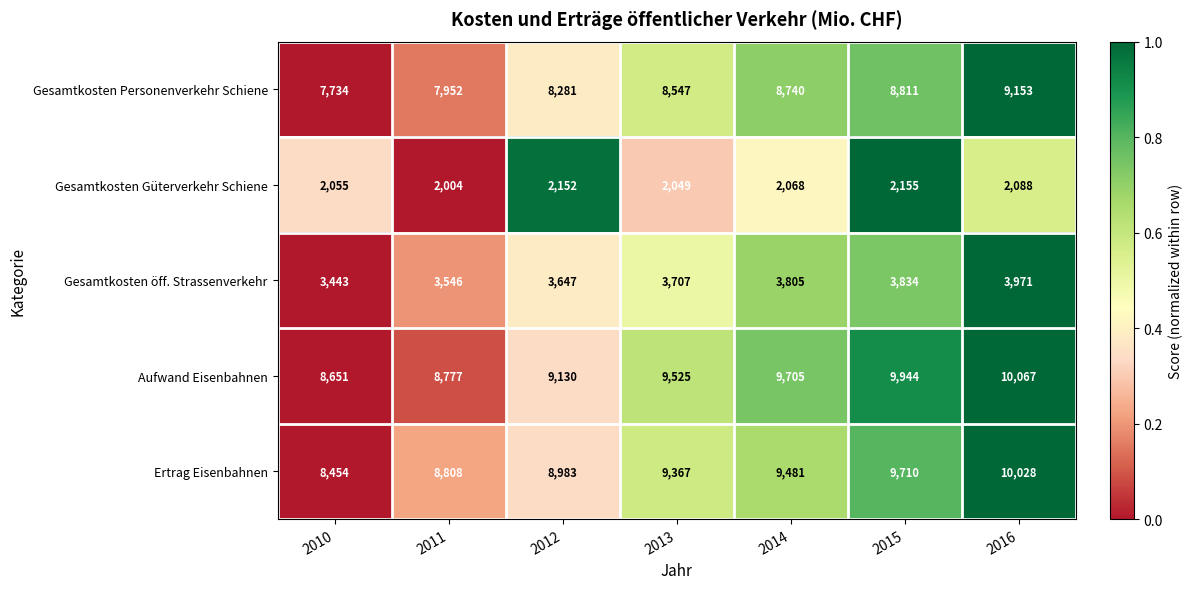

At 2012, list the series in order from smallest to largest.

Gesamtkosten Güterverkehr Schiene, Gesamtkosten öff. Strassenverkehr, Gesamtkosten Personenverkehr Schiene, Ertrag Eisenbahnen, Aufwand Eisenbahnen